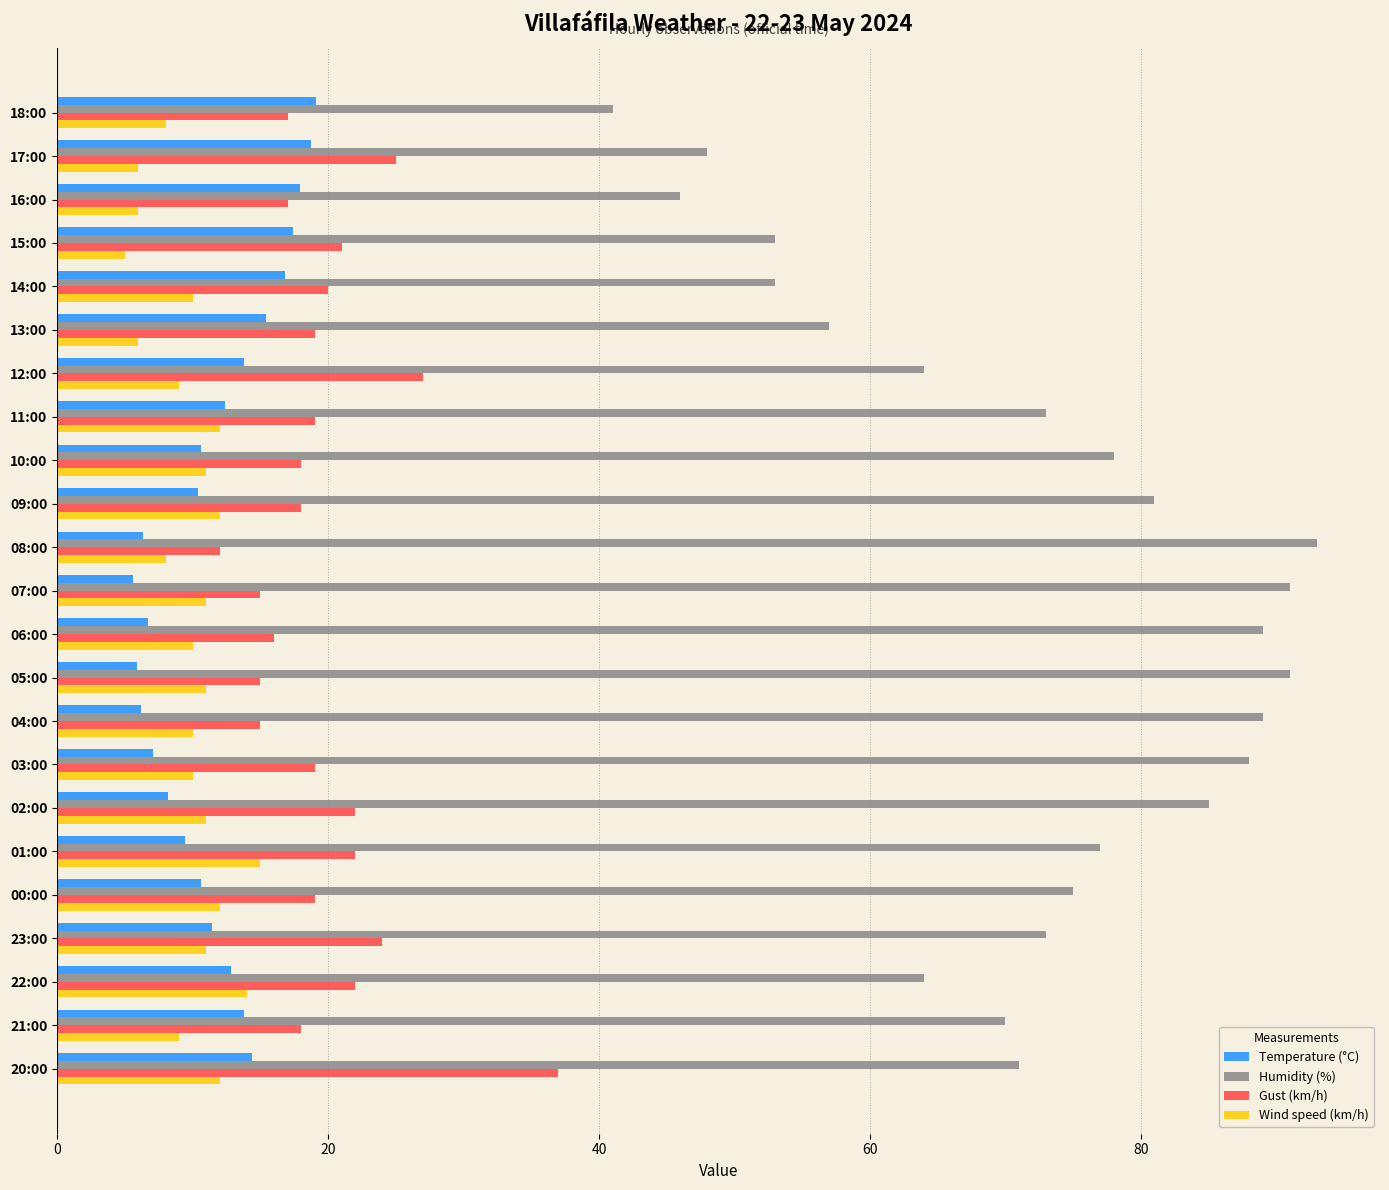

Rank the series by their maximum value, from highest to lowest.

Humidity (%), Gust (km/h), Temperature (°C), Wind speed (km/h)